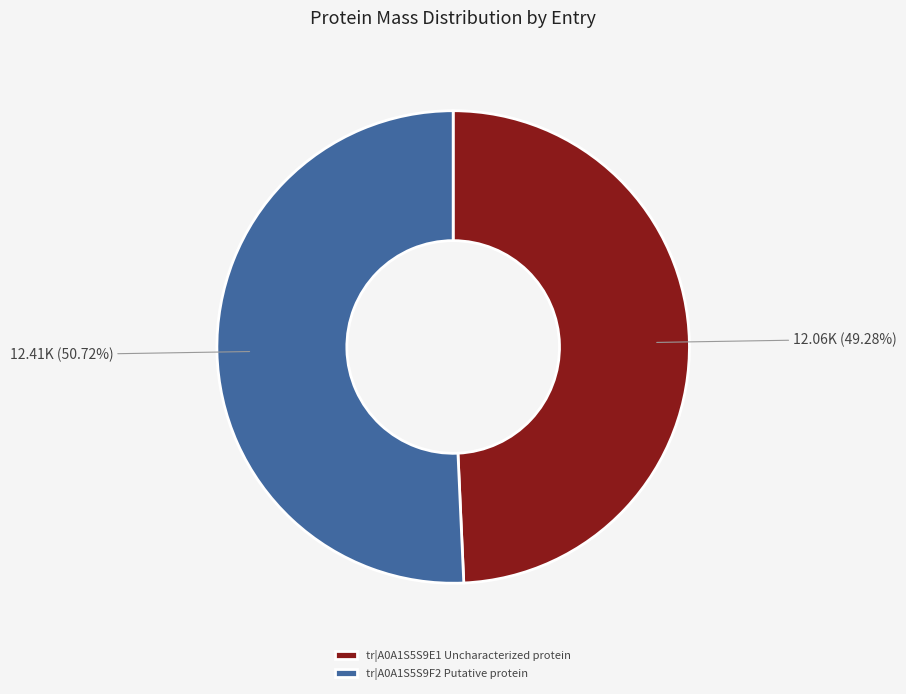

To the nearest percent, what is the difference between the largest and smallest slice percentages?

1%